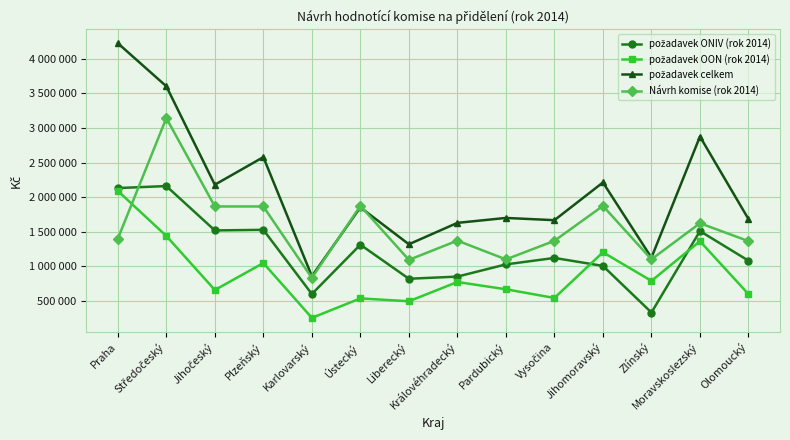

At which category does the chart reach its minimum across all series?

Karlovarský